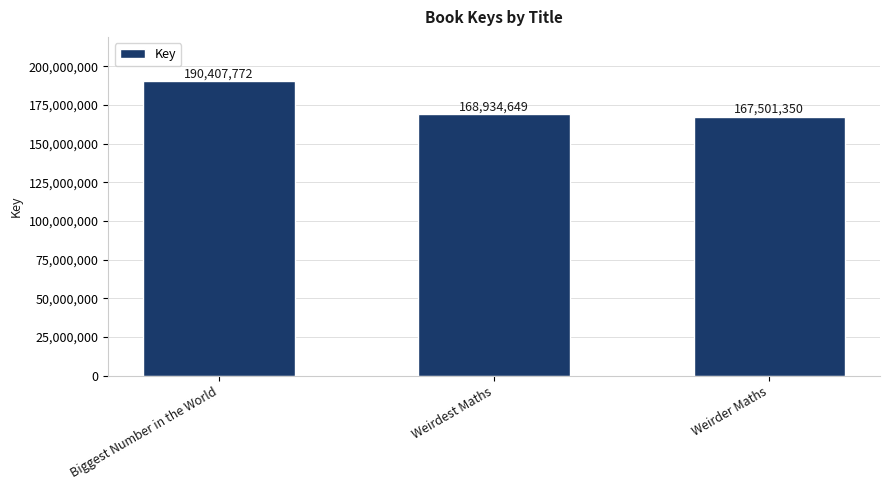

Which category has the lowest value across all series?

Weirder Maths